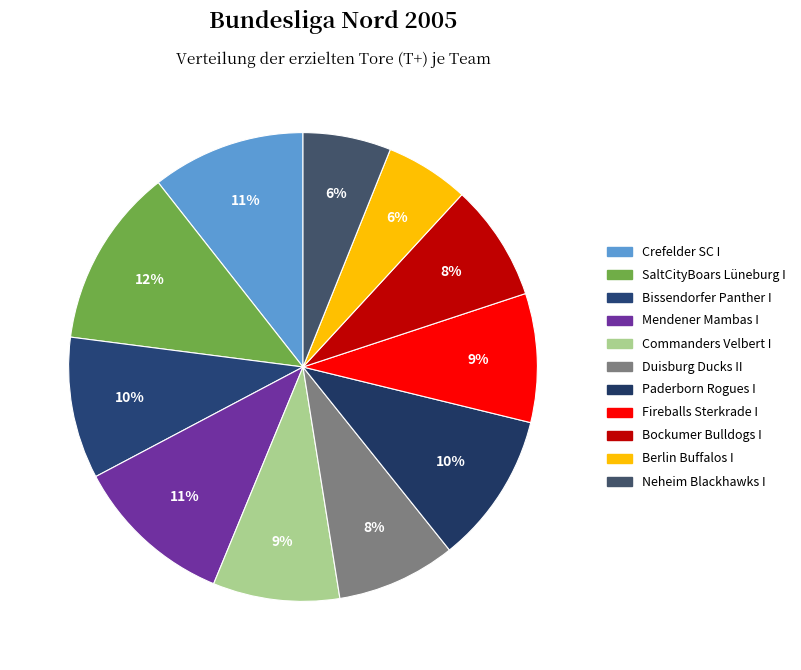

Between Commanders Velbert I and SaltCityBoars Lüneburg I, which is larger?

SaltCityBoars Lüneburg I